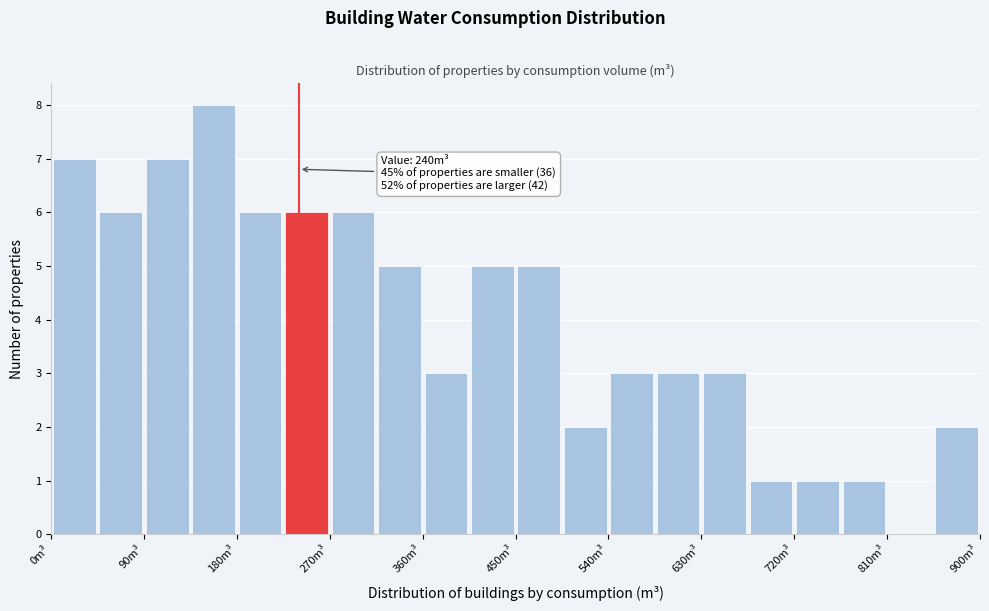

Over which range of the x-axis is the bar tallest?

135 to 180